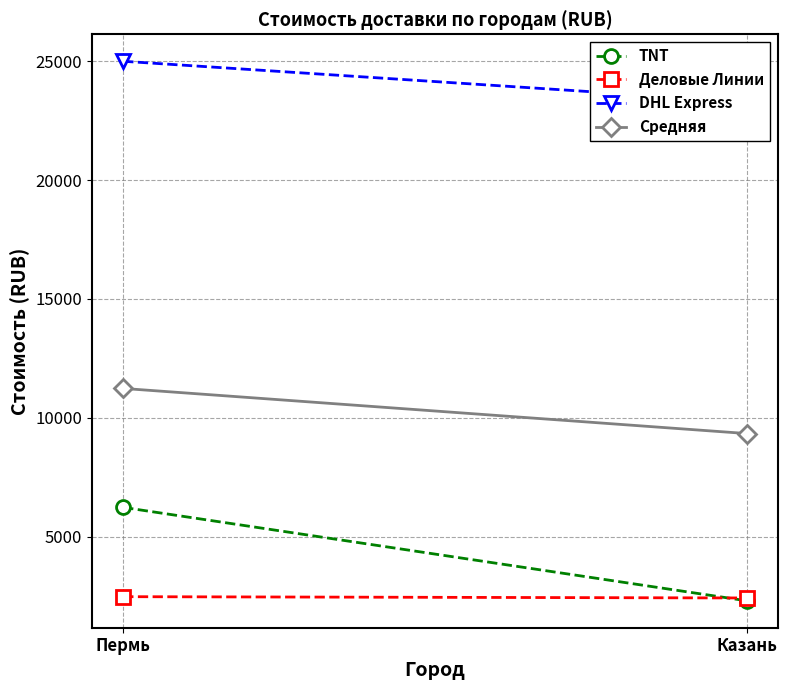

Rank the series by their maximum value, from highest to lowest.

DHL Express, Средняя, TNT, Деловые Линии